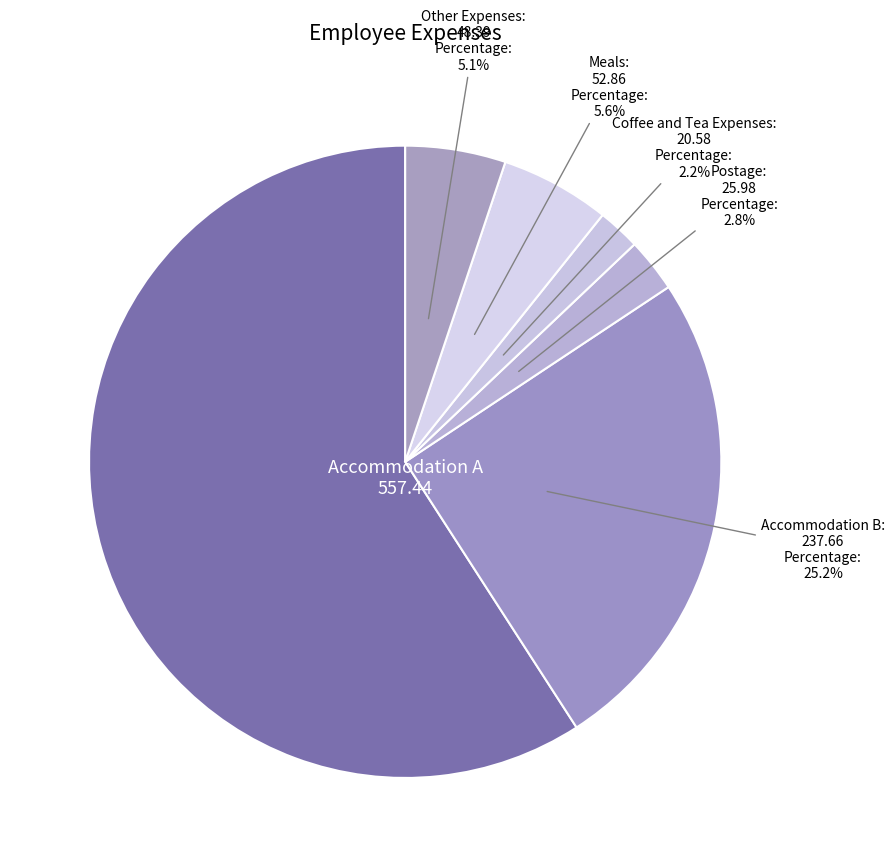

How many slices are in this pie chart?

6